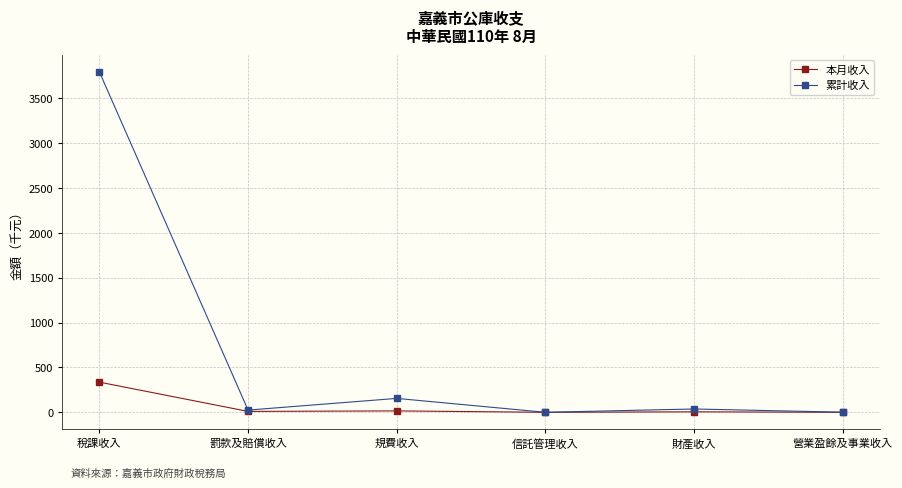

Which series has the widest spread of values?

累計收入